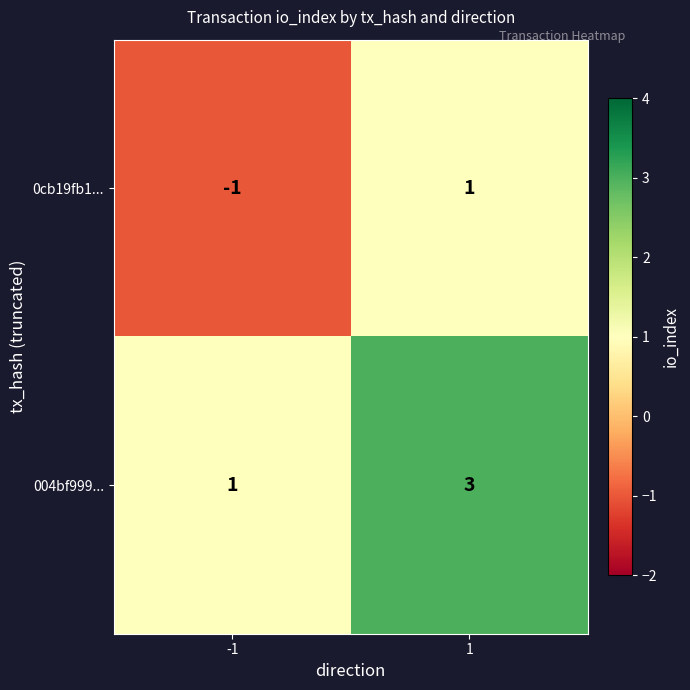

What is the sum of the 004bf999... values at -1 and 1?

4